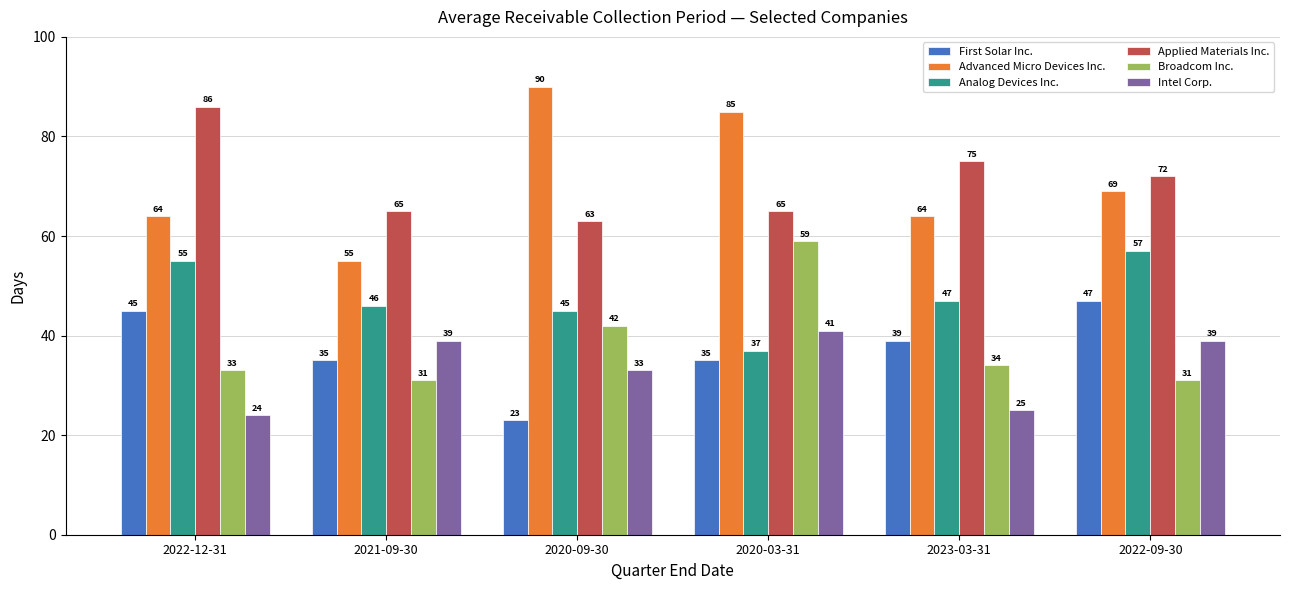

What is the minimum value shown in the chart?

23